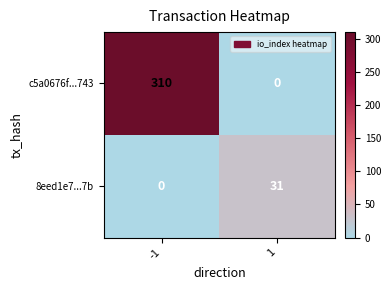

The 8eed1e7...7b series shows 31 at 1. True or false?

True